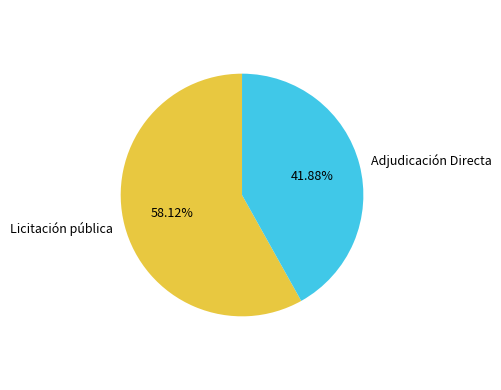

To the nearest percent, what is the difference between the largest and smallest slice percentages?

16%